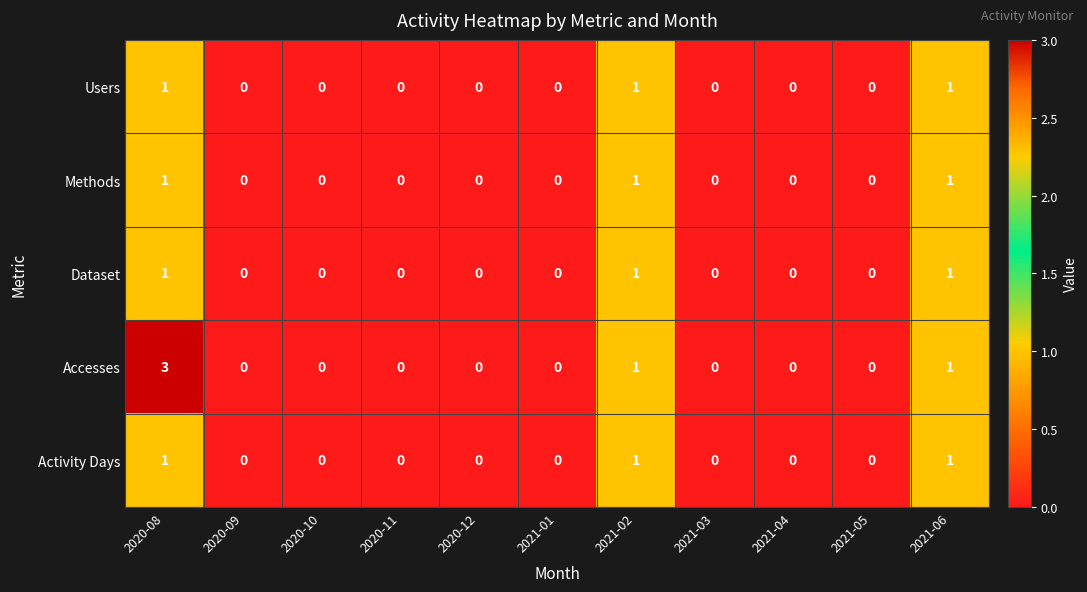

Which series has the largest total across all categories?

Accesses